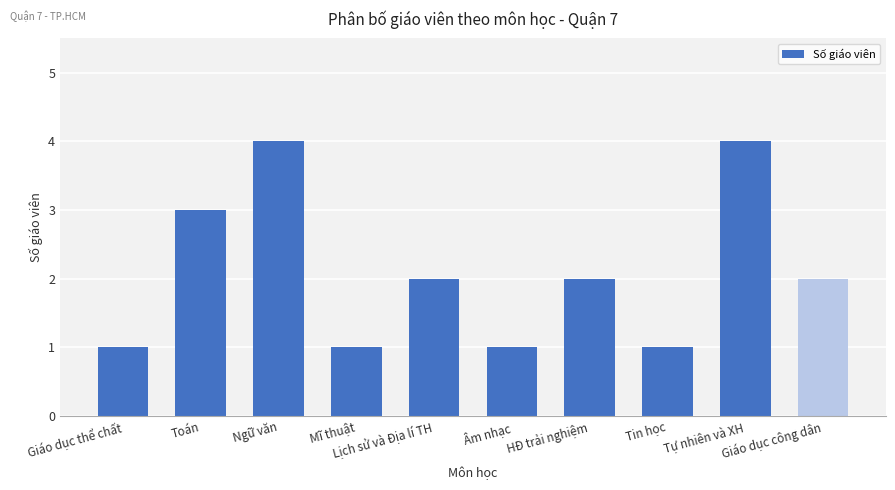

The chart shows a value of 3 at Toán. True or false?

True